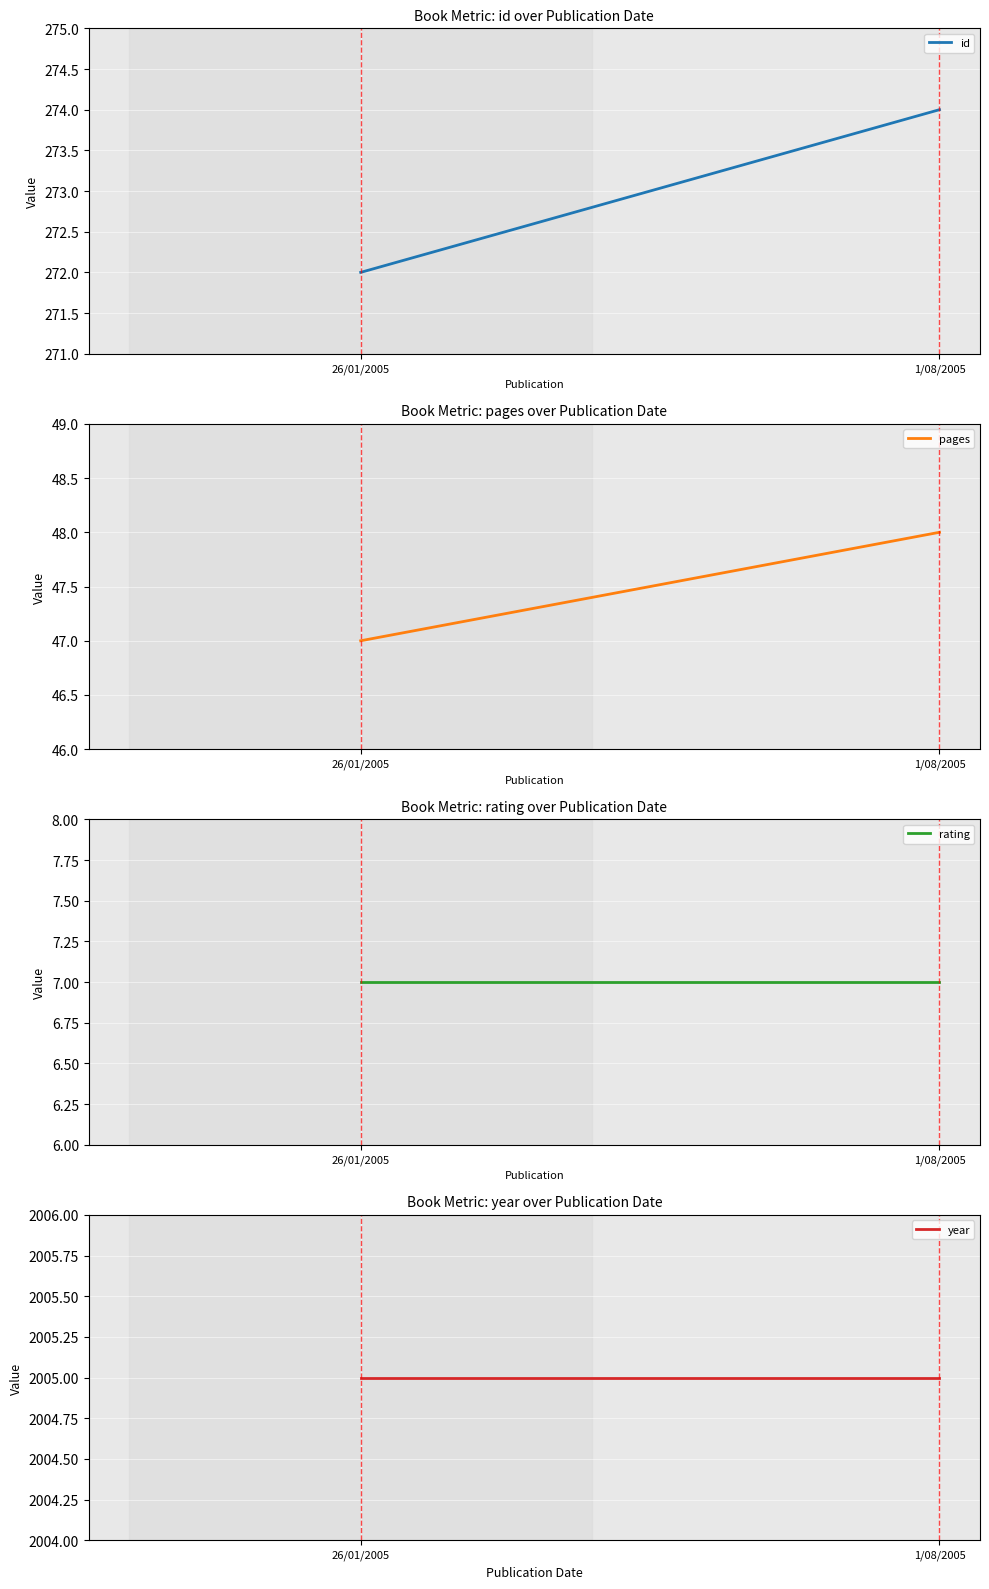

What is the approximate value of rating at 26/01/2005?

7